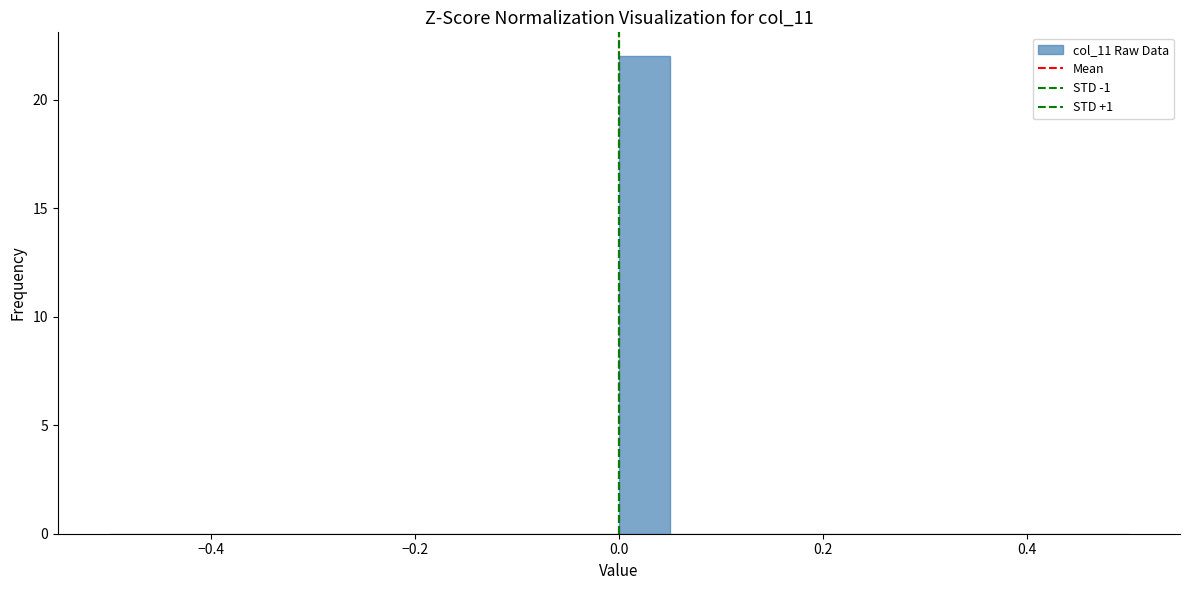

Around what value on the x-axis is the tallest bar? Give the approximate position of its centre, as read against the axis.

0.02